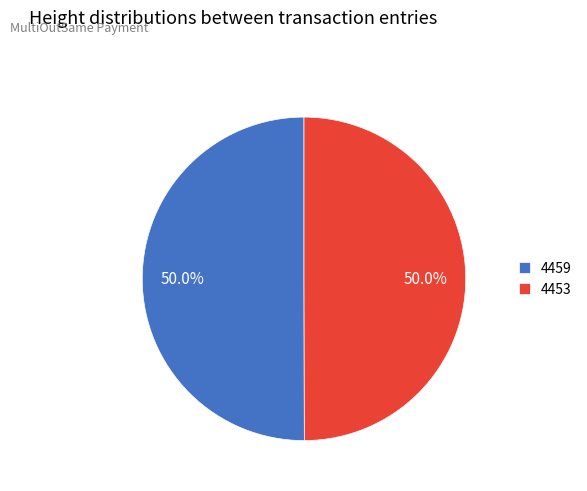

Combined, do 4453 and 4459 account for over 50%?

Yes